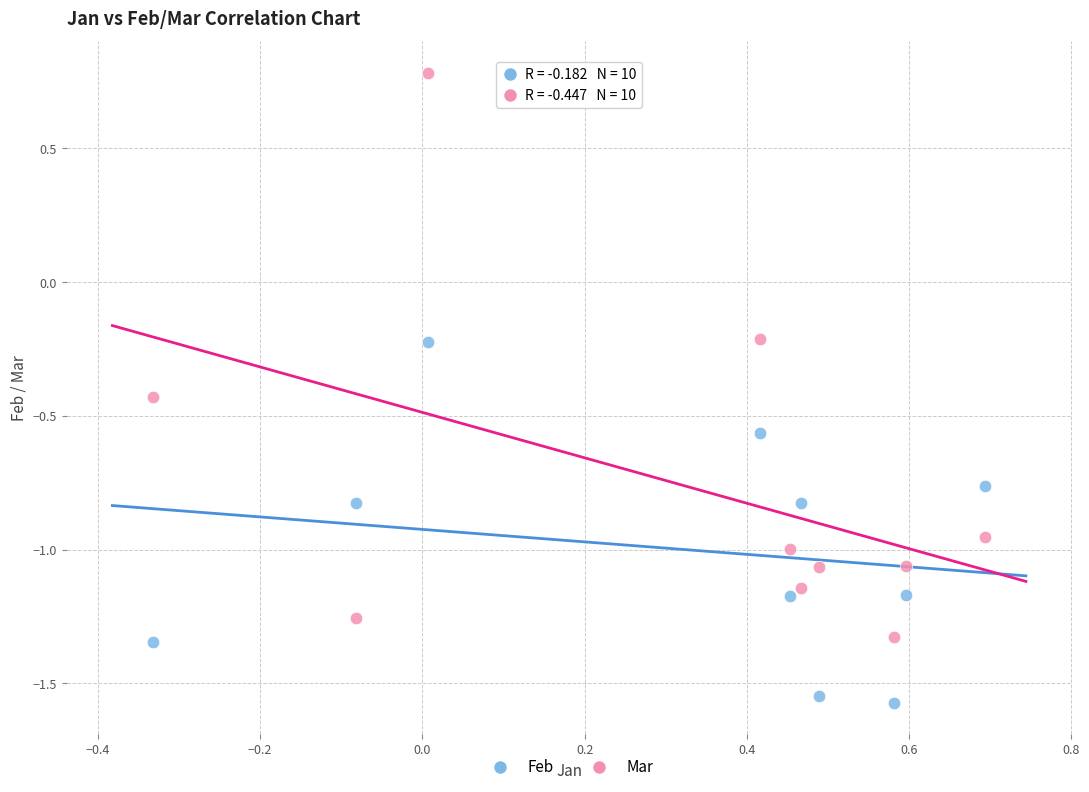

Which series reaches the maximum Y coordinate?

Mar